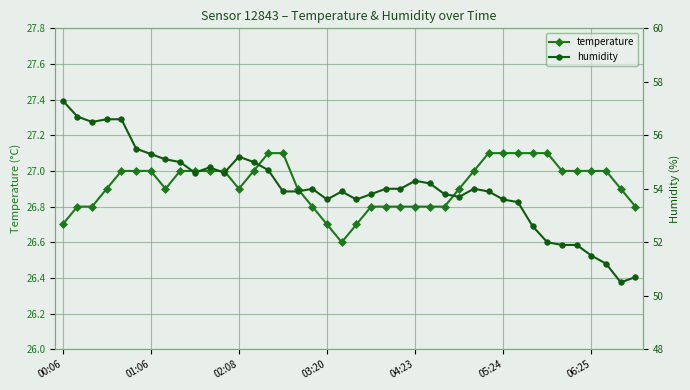

What is the maximum value for temperature?

27.1